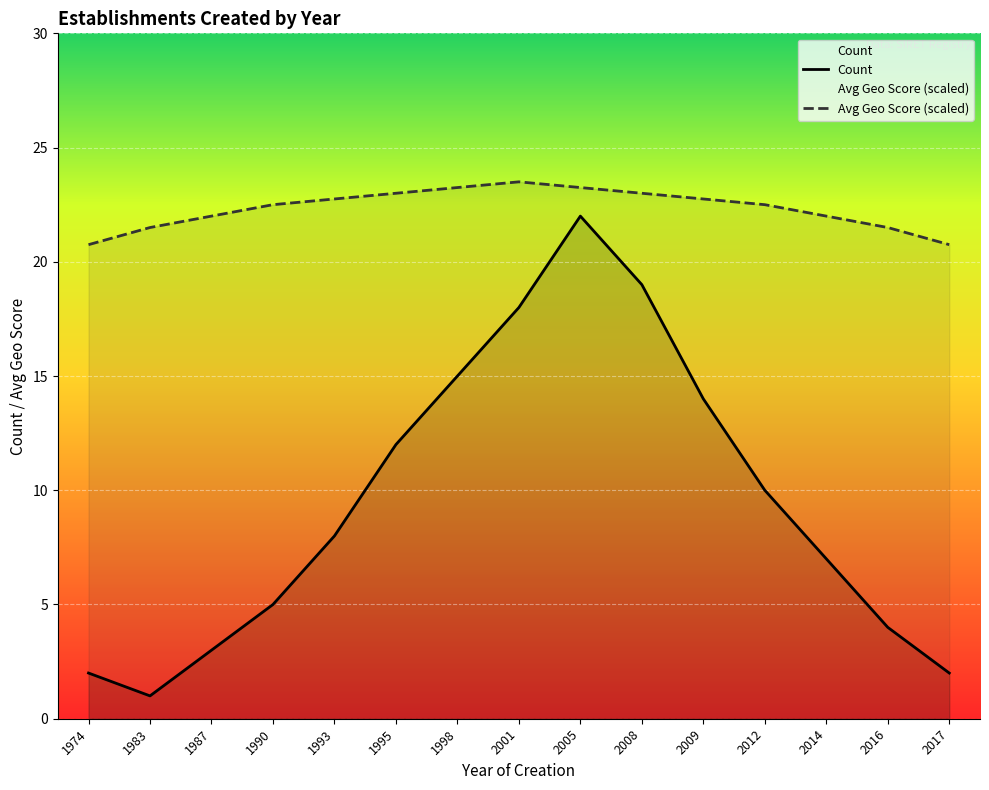

Which label corresponds to the smallest value in the chart?

1983